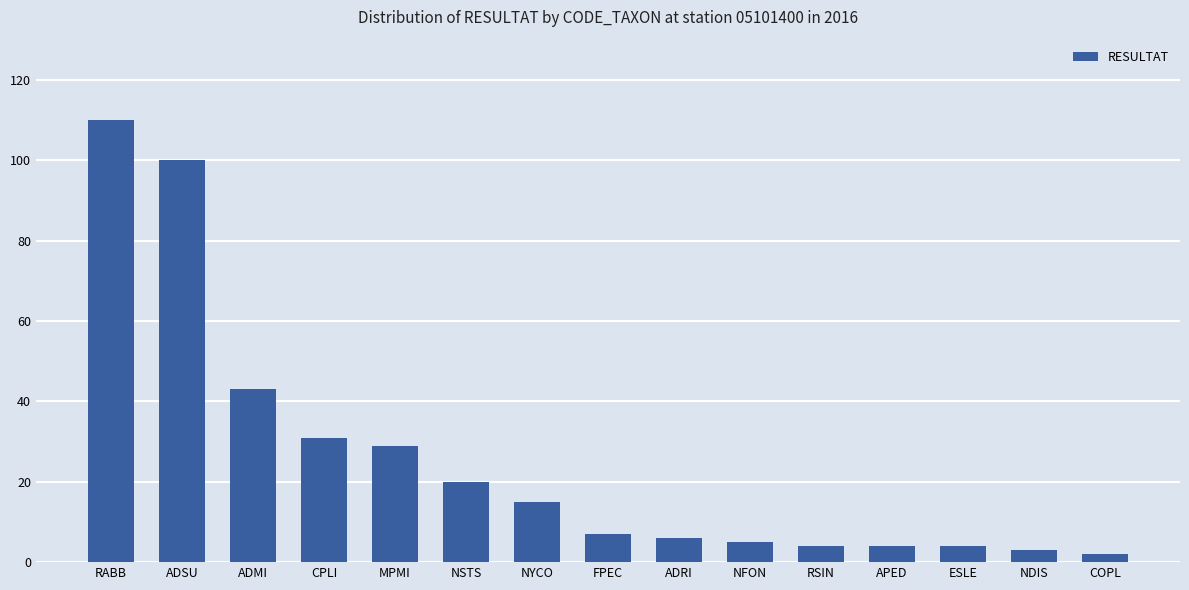

True or false: the data shows 182 at RABB.

False